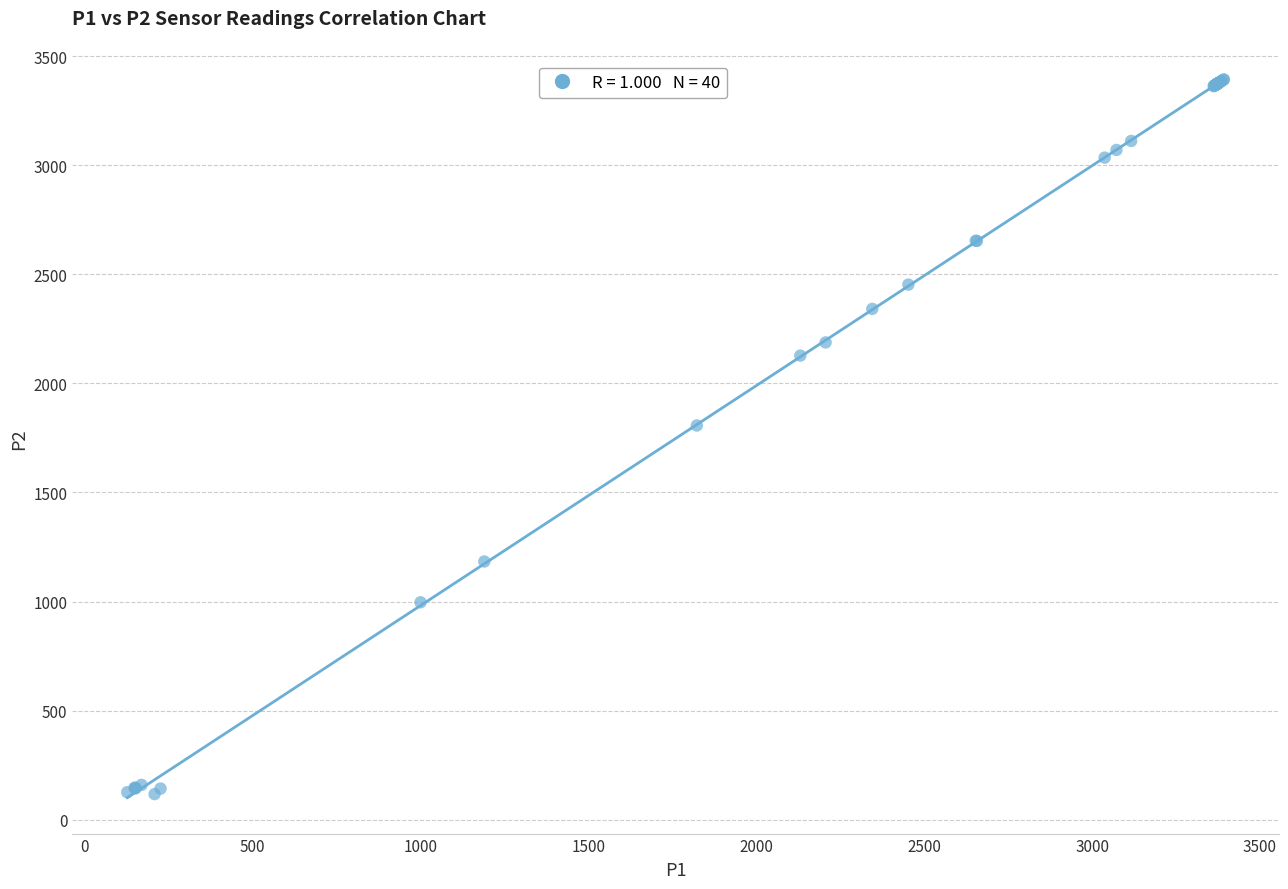

What Y value in the scatter plot is closest to 1755?

1807.0